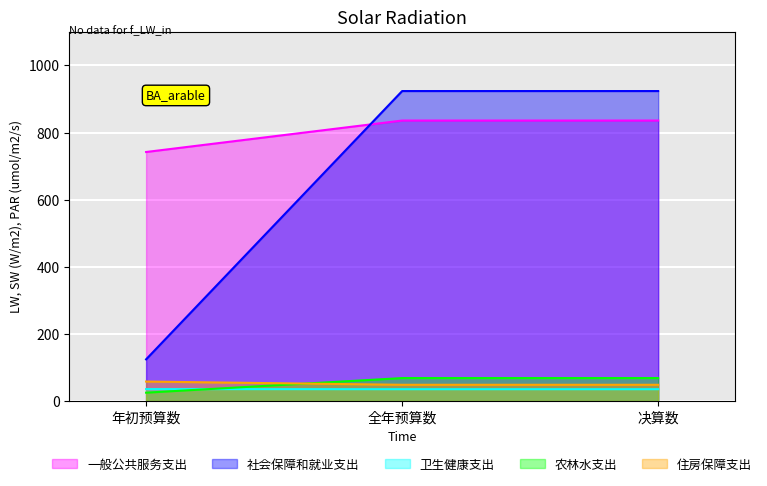

What is the difference between the maximum and minimum values in the 住房保障支出 series?

9.7